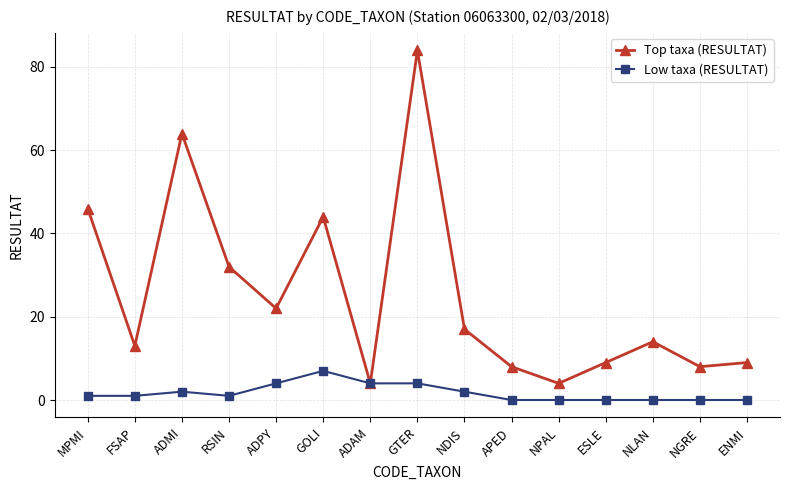

What is the greatest value displayed?

84